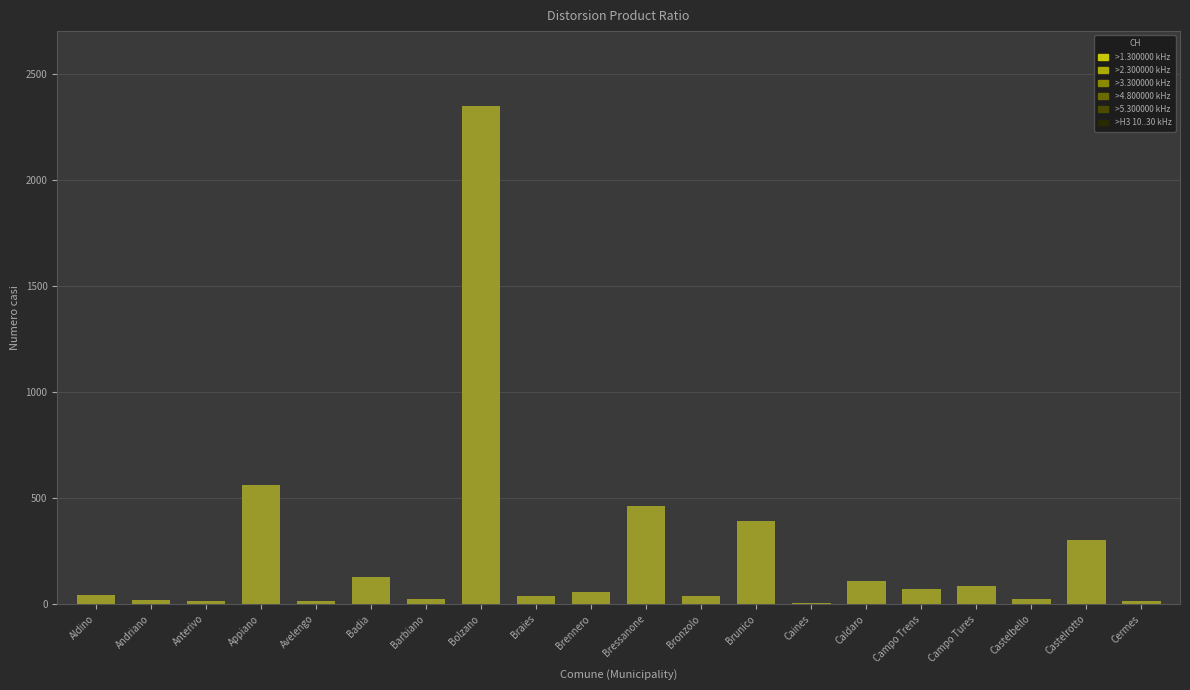

What is the difference between the values at Barbiano and Cermes?

9